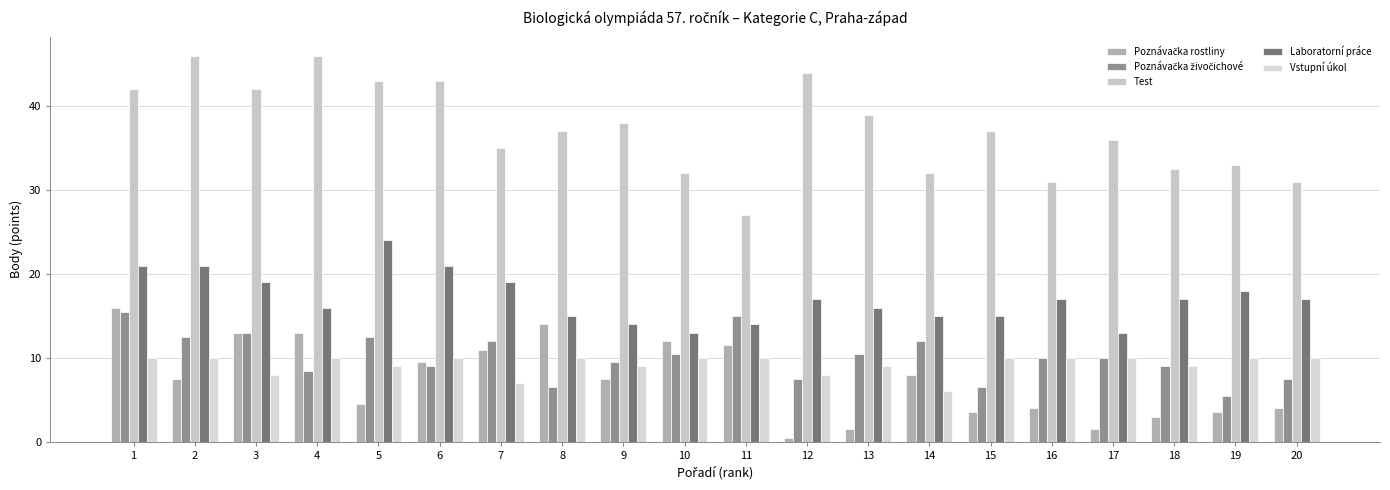

What is the maximum value for Laboratorní práce?

24.0